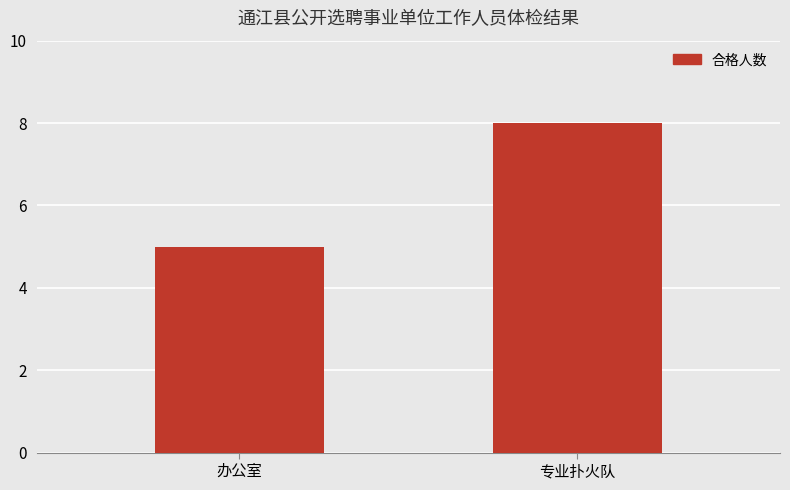

Where is the data nearest to the value 6?

办公室